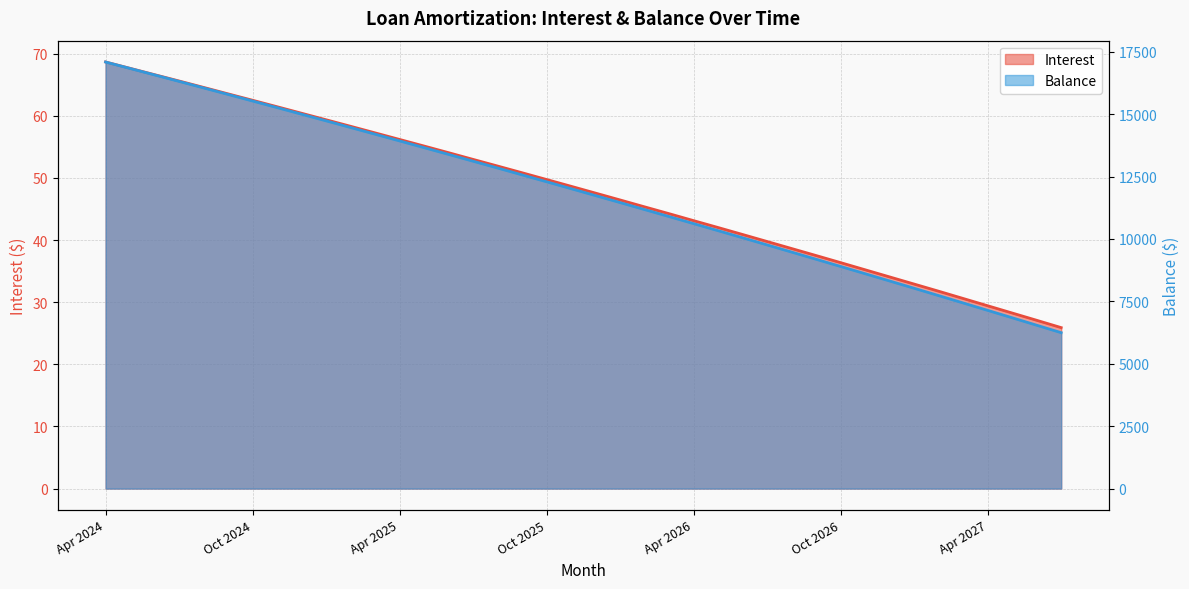

Which series has the largest total across all categories?

Principal